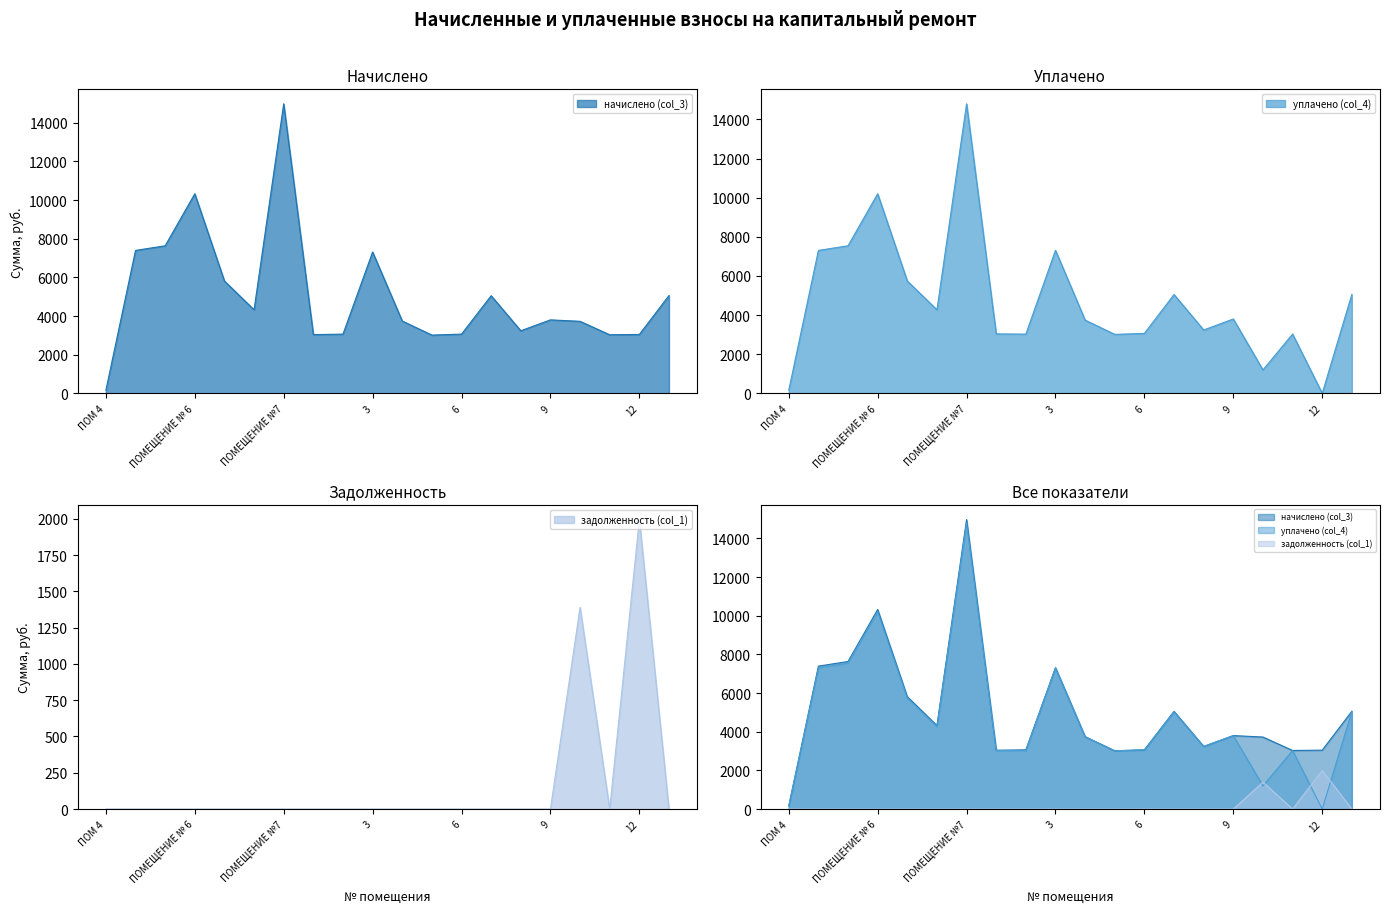

How many lines are shown in the chart?

3